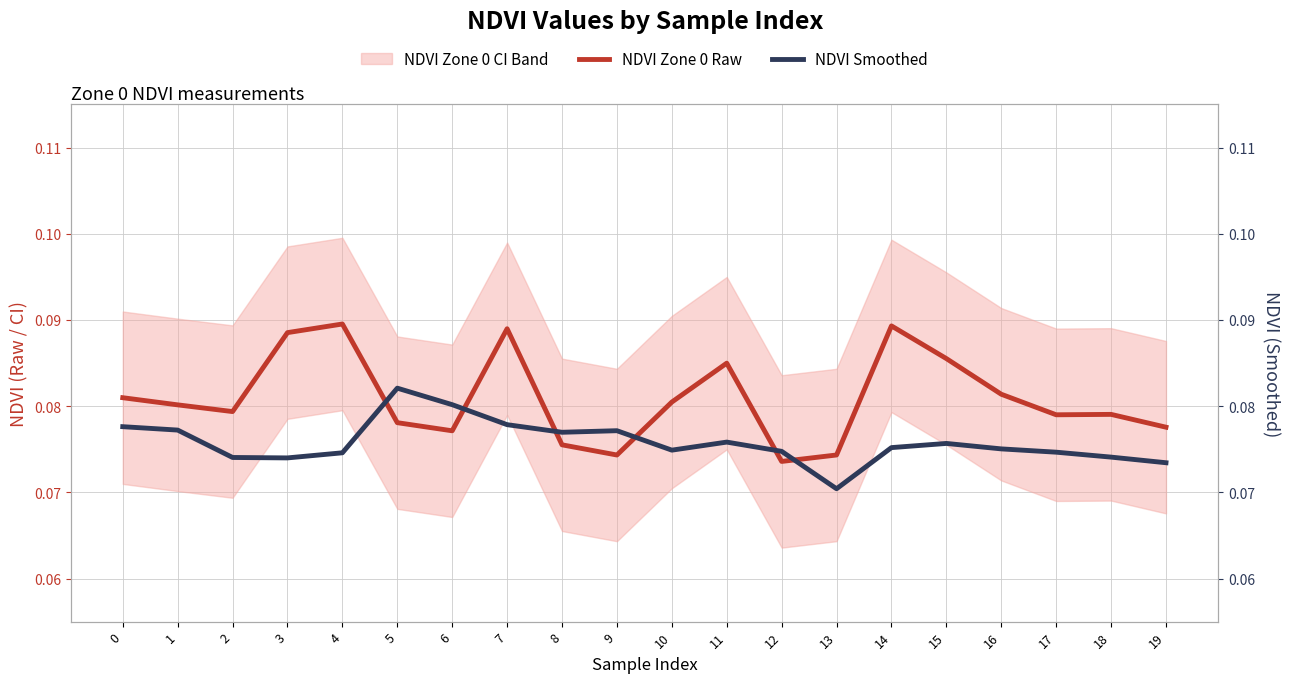

True or false: NDVI Smoothed has a value of 0.0 at 17.

False